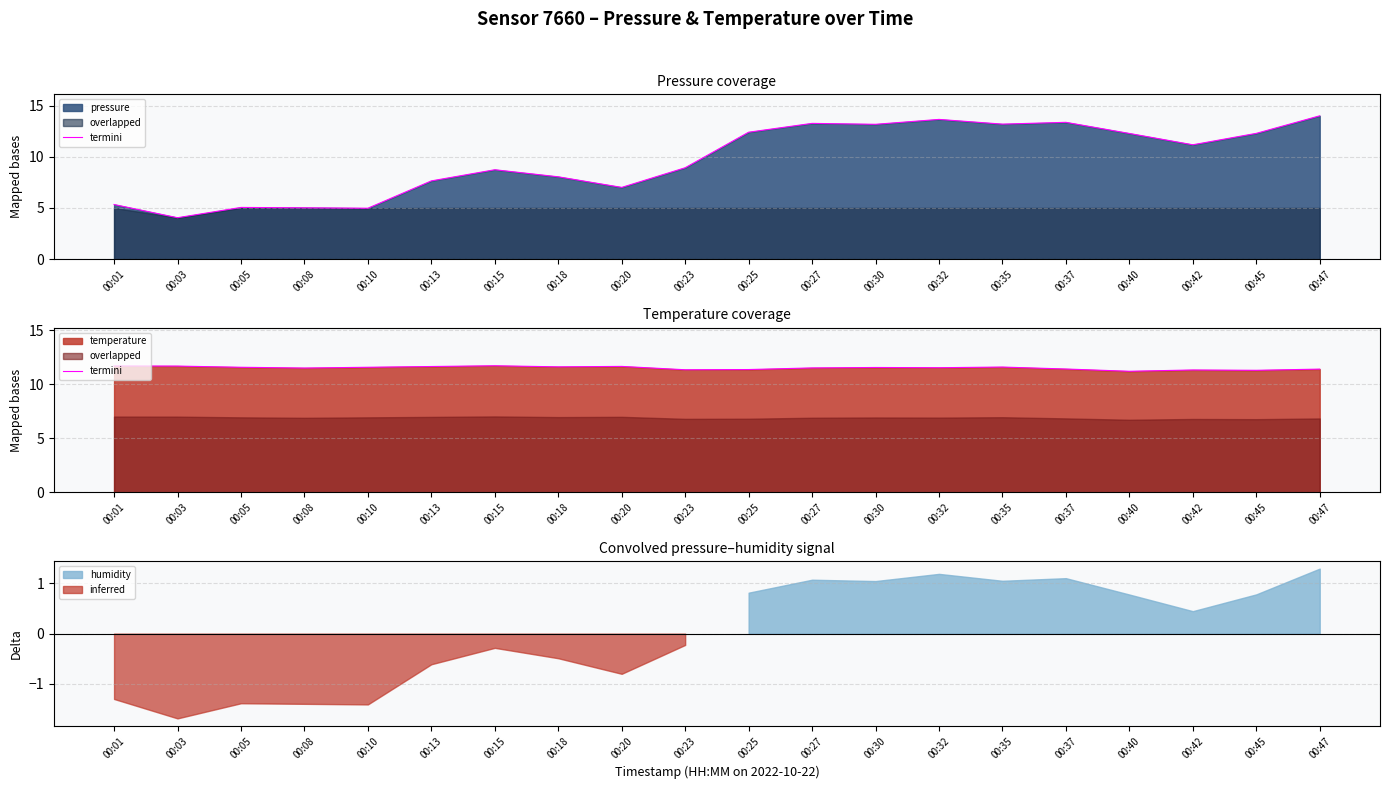

Rank the categories by value from highest to lowest.

00:15, 00:01, 00:03, 00:20, 00:13, 00:18, 00:35, 00:05, 00:10, 00:30, 00:32, 00:27, 00:08, 00:37, 00:47, 00:25, 00:23, 00:42, 00:45, 00:40